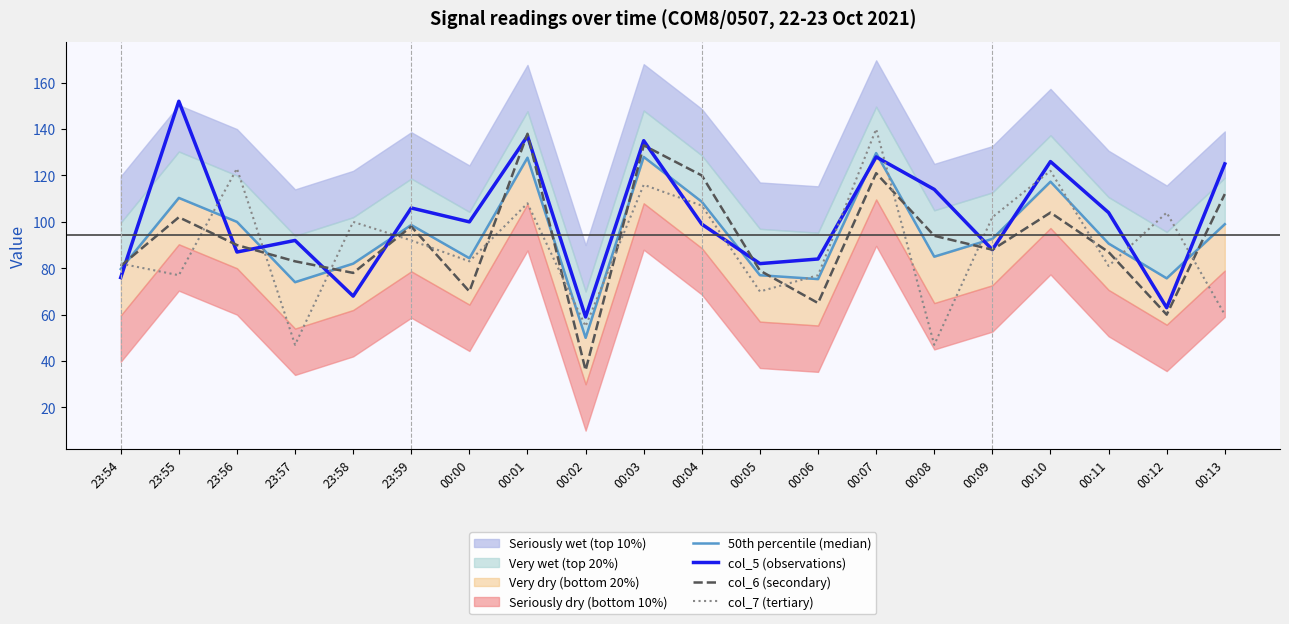

Reading left to right, extract all data points from this chart.

50th percentile (median): 79.7	110.3	100.0	74.0	82.0	98.7	84.3	127.7	50.0	128.0	108.7	77.0	75.3	129.7	85.0	92.7	117.3	90.7	75.7	99.0
col_5 (observations): 76.0	152.0	87.0	92.0	68.0	106.0	100.0	137.0	59.0	135.0	99.0	82.0	84.0	128.0	114.0	88.0	126.0	104.0	63.0	125.0
col_6 (secondary): 81.0	102.0	90.0	83.0	78.0	98.0	70.0	138.0	36.0	133.0	120.0	79.0	65.0	121.0	94.0	88.0	104.0	87.0	60.0	112.0
col_7 (tertiary): 82.0	77.0	123.0	47.0	100.0	92.0	83.0	108.0	55.0	116.0	107.0	70.0	77.0	140.0	47.0	102.0	122.0	81.0	104.0	60.0